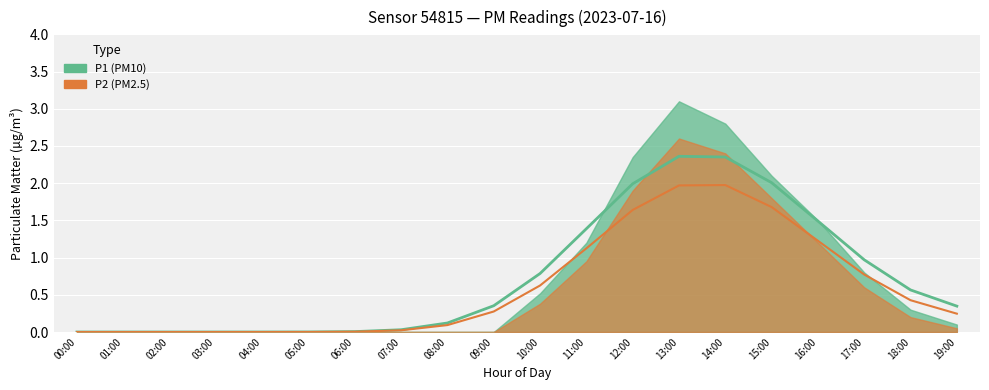

What is the average value?

0.6